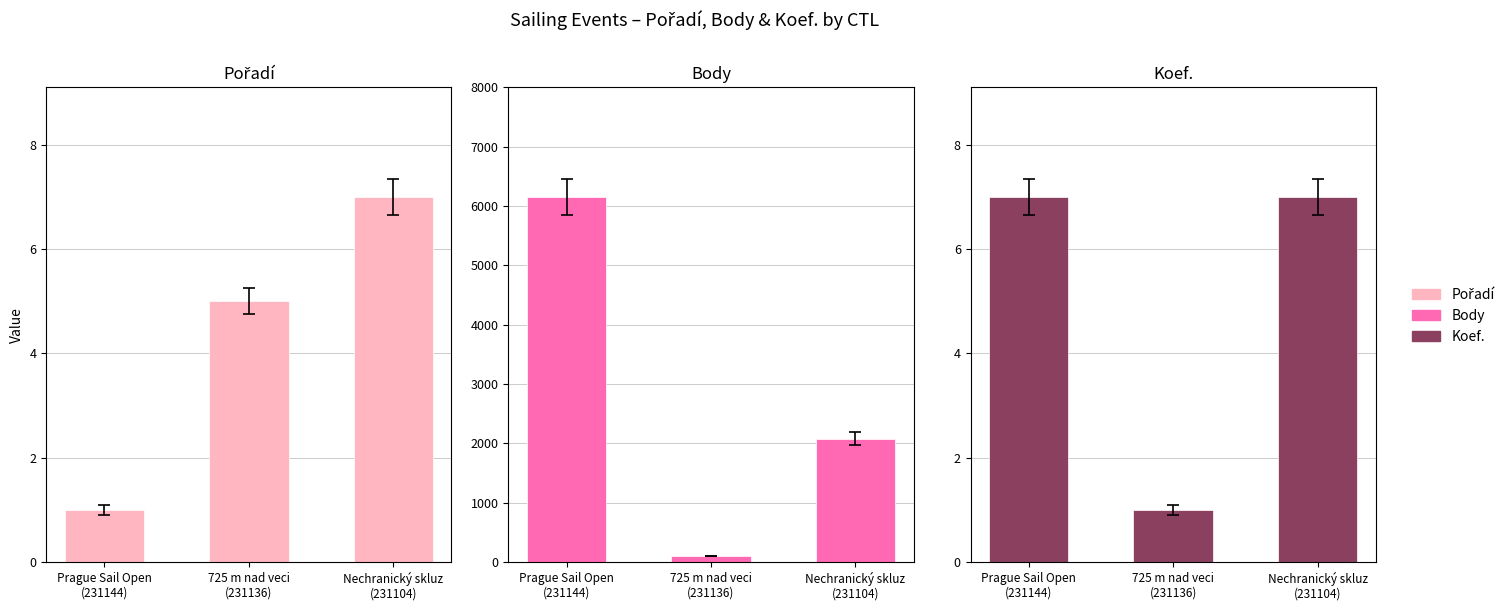

How many bars are there in each group?

3